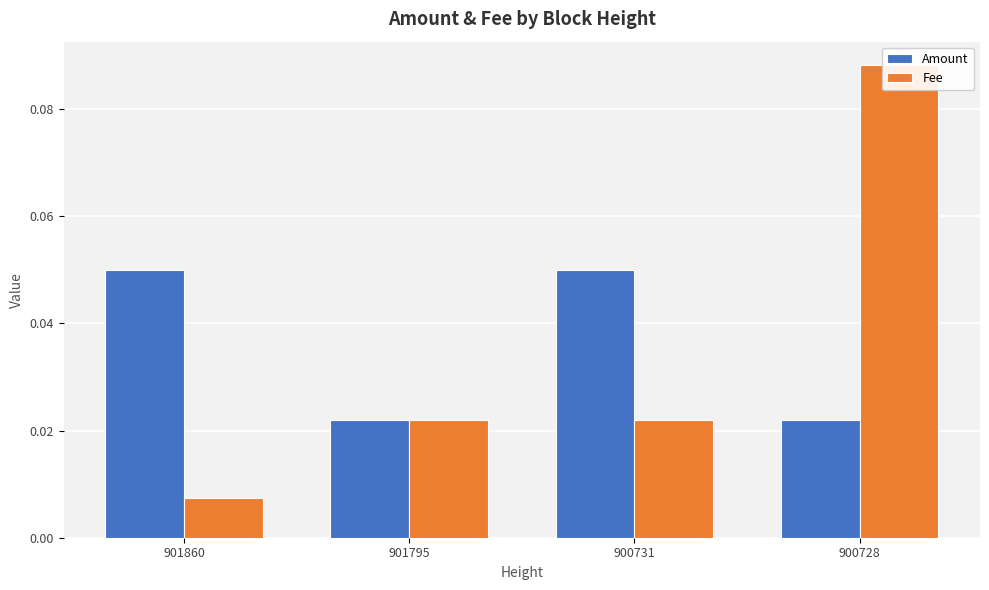

Reading left to right, transcribe all the data shown in this chart.

Amount: 901860=0.1	901795=0.0	900731=0.1	900728=0.0
Fee: 901860=0.0	901795=0.0	900731=0.0	900728=0.1